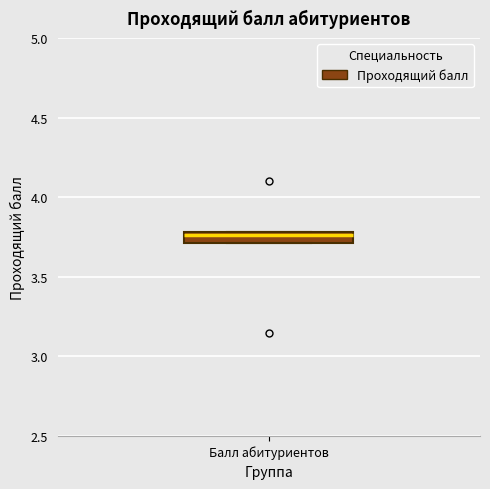

Where is the upper edge of the box for Балл абитуриентов on the y-axis? The values are not printed on the chart, so give them approximately, as read against the axis.

3.80